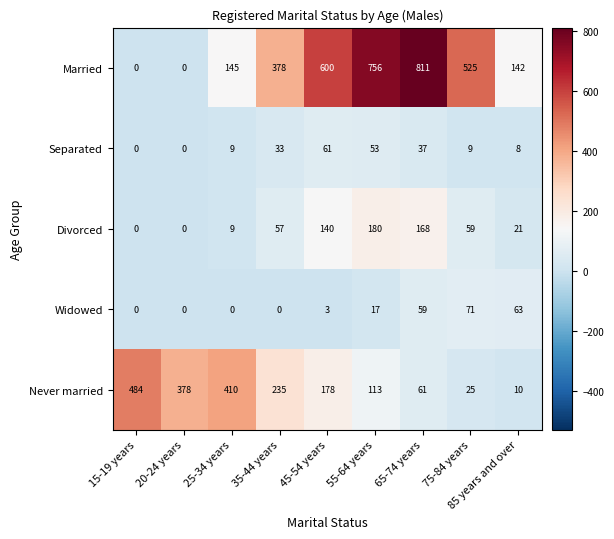

What is the total value across all series at 15-19 years?

484